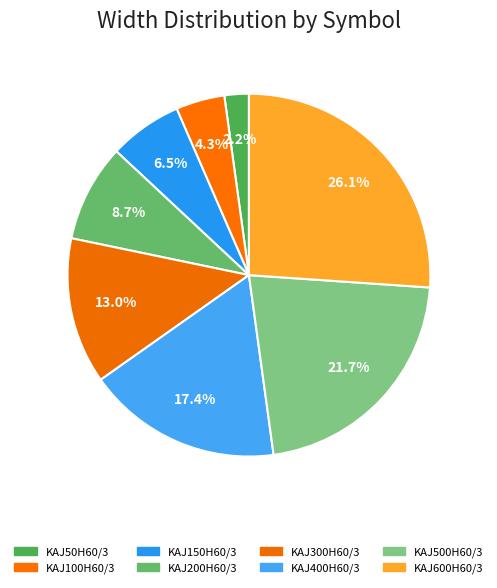

True or false: KAJ300H60/3 accounts for 2% of the total.

False